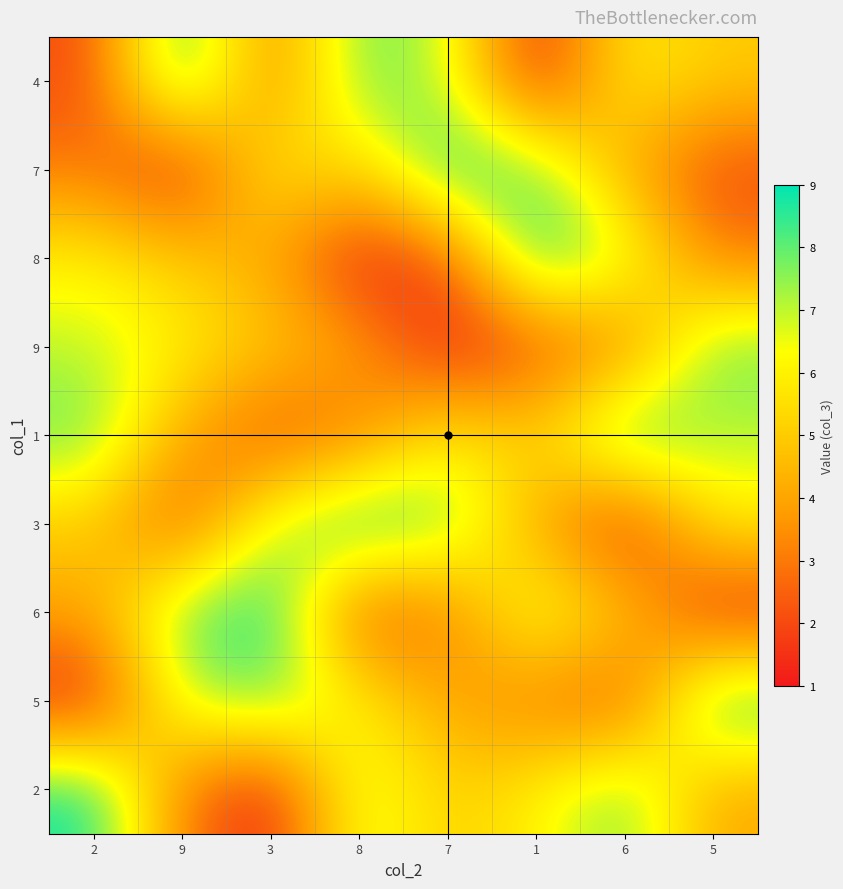

Rank the series by their maximum value, from lowest to highest.

9, 4, 7, 8, 1, 3, 6, 5, 2